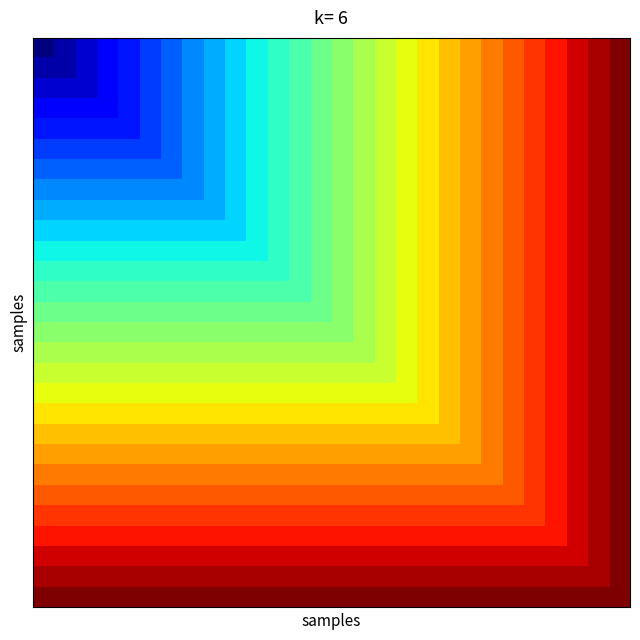

How many series are shown in this chart?

28